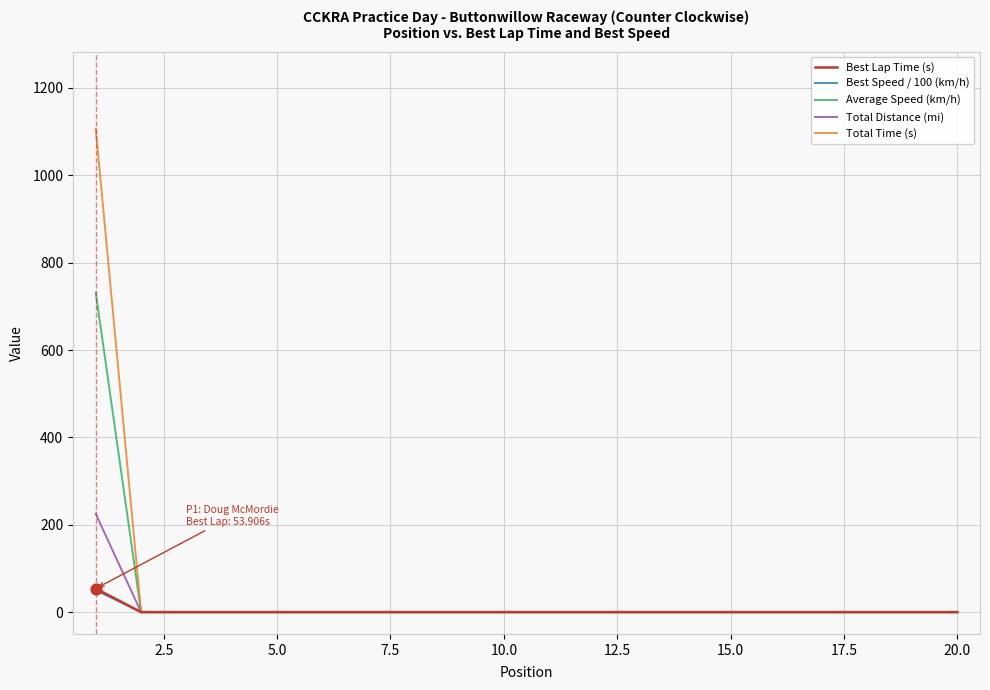

Which series has the largest total across all categories?

Total Time (s)